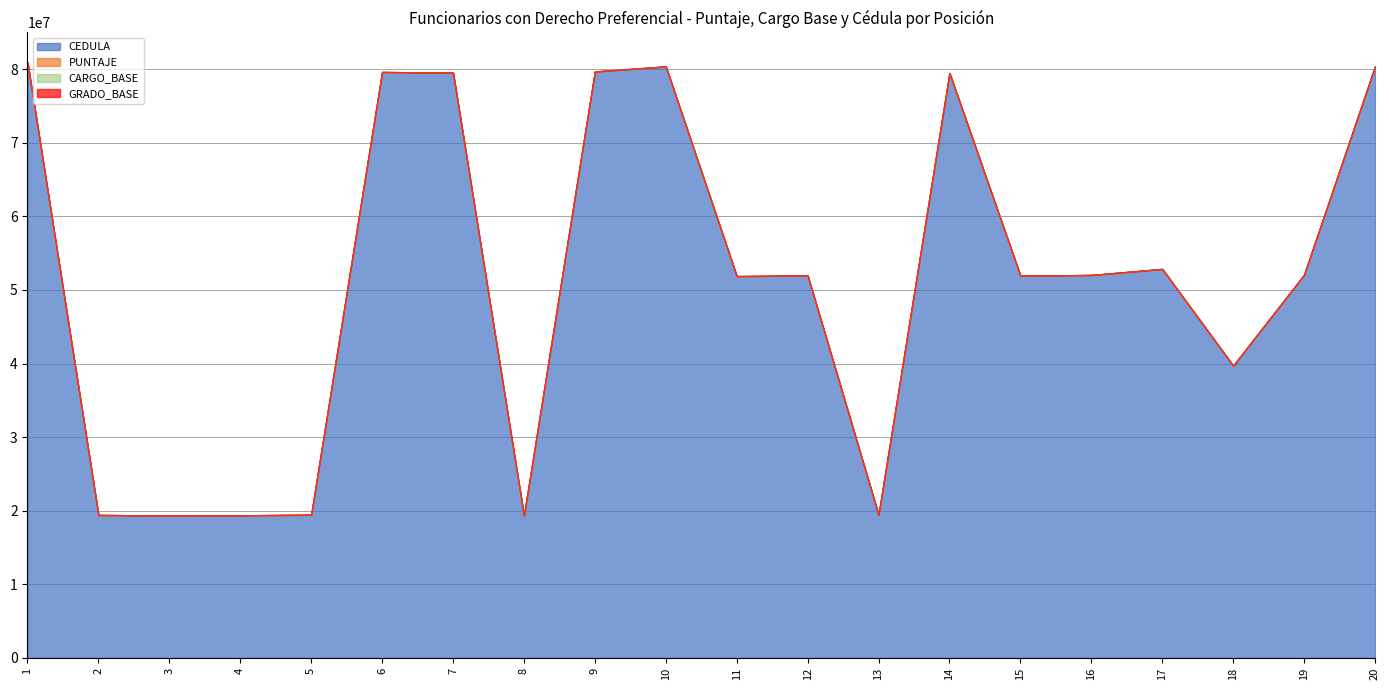

What is the value of the CEDULA point at the 11th from the left?

51882236